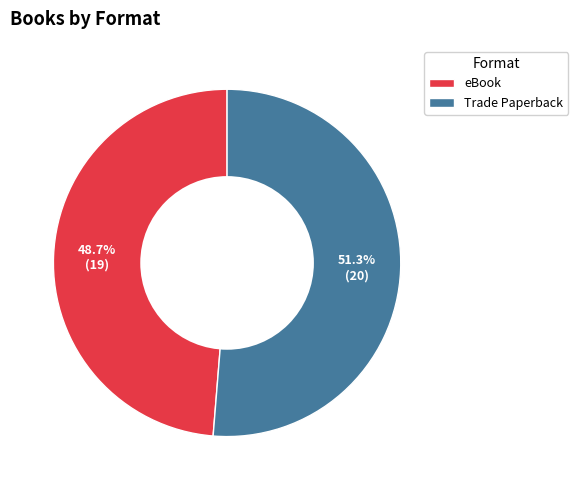

True or false: eBook accounts for 49% of the total.

True